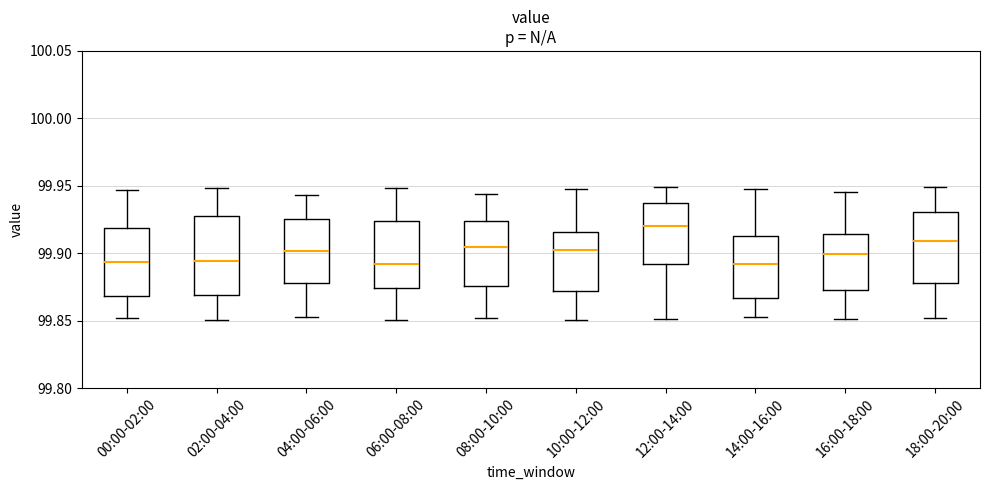

Reading left to right, read every box against the y-axis: the position of its median line, the range the box covers, and the ends of its whiskers. The values are not printed on the chart, so give them approximately, as read against the axis.

00:00-02:00: median 99.895, box 99.870 to 99.920, whiskers 99.850 to 99.945
02:00-04:00: median 99.895, box 99.870 to 99.925, whiskers 99.850 to 99.950
04:00-06:00: median 99.900, box 99.880 to 99.925, whiskers 99.855 to 99.945
06:00-08:00: median 99.890, box 99.875 to 99.925, whiskers 99.850 to 99.950
08:00-10:00: median 99.905, box 99.875 to 99.925, whiskers 99.850 to 99.945
10:00-12:00: median 99.905, box 99.870 to 99.915, whiskers 99.850 to 99.945
12:00-14:00: median 99.920, box 99.890 to 99.935, whiskers 99.850 to 99.950
14:00-16:00: median 99.890, box 99.865 to 99.915, whiskers 99.855 to 99.950
16:00-18:00: median 99.900, box 99.875 to 99.915, whiskers 99.850 to 99.945
18:00-20:00: median 99.910, box 99.880 to 99.930, whiskers 99.850 to 99.950